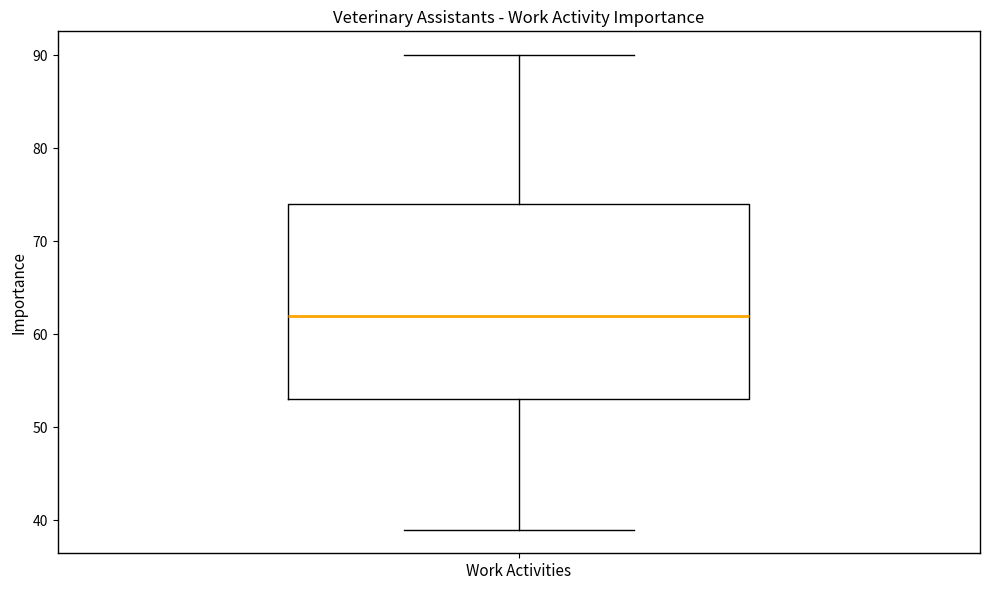

Where does the upper whisker of the box for Work Activities end on the y-axis? The values are not printed on the chart, so give them approximately, as read against the axis.

90